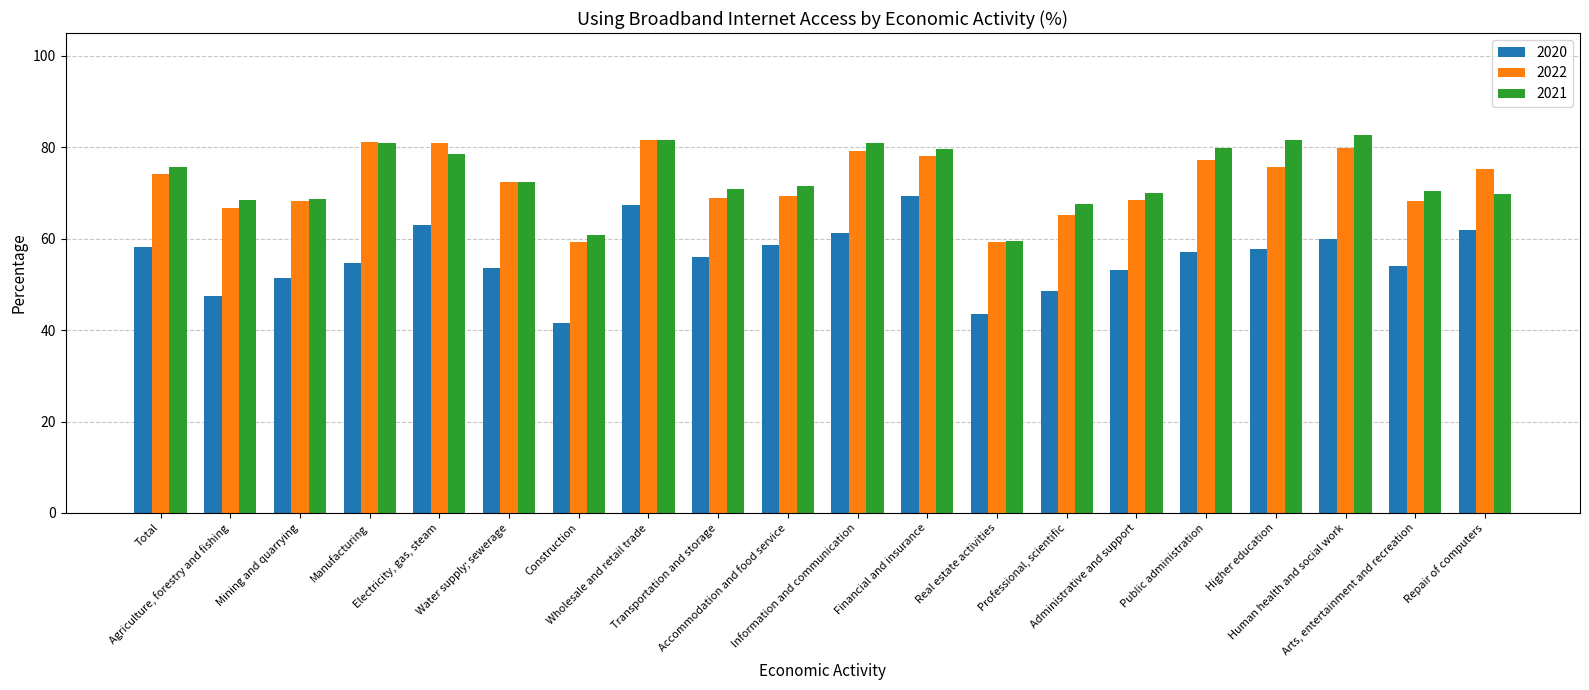

At which category does the chart reach its peak across all series?

Human health and social work